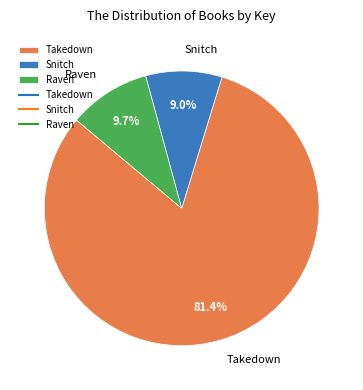

Which slice is the smallest?

Snitch